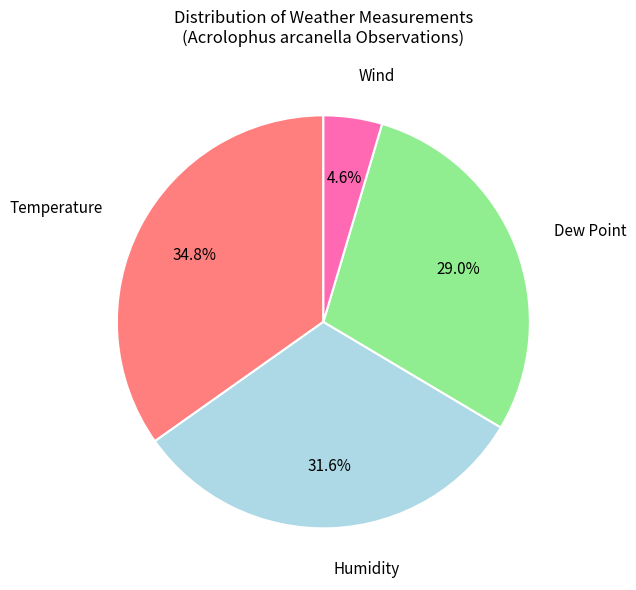

Combined, do Temperature and Wind account for over 50%?

No